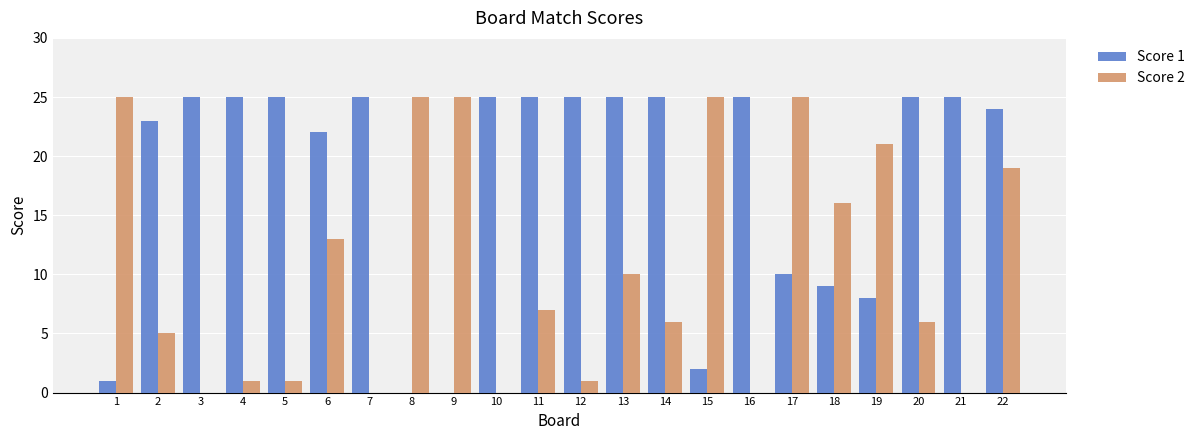

Reading left to right, extract all data points from this chart.

Score 1: 1=1	2=23	3=25	4=25	5=25	6=22	7=25	8=0	9=0	10=25	11=25	12=25	13=25	14=25	15=2	16=25	17=10	18=9	19=8	20=25	21=25	22=24
Score 2: 1=25	2=5	3=0	4=1	5=1	6=13	7=0	8=25	9=25	10=0	11=7	12=1	13=10	14=6	15=25	16=0	17=25	18=16	19=21	20=6	21=0	22=19